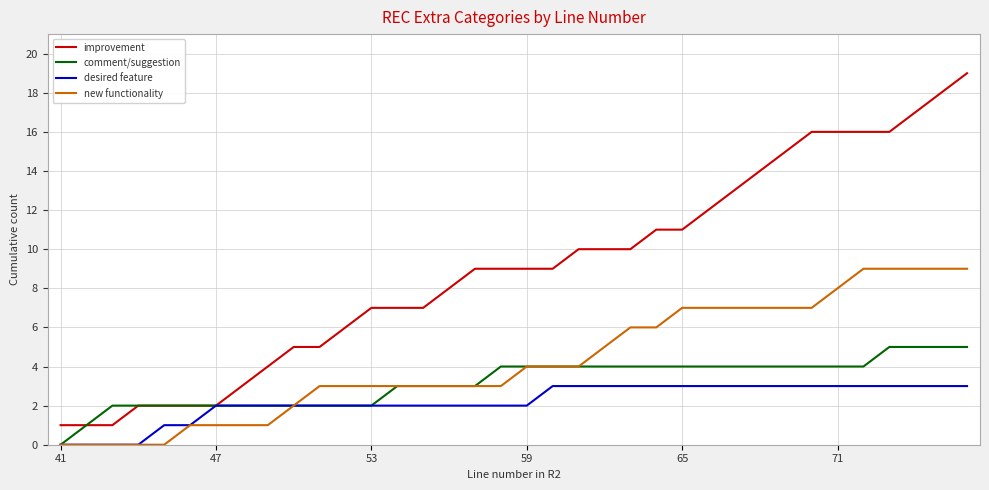

What are all the series names shown in the legend?

improvement, comment/suggestion, desired feature, new functionality